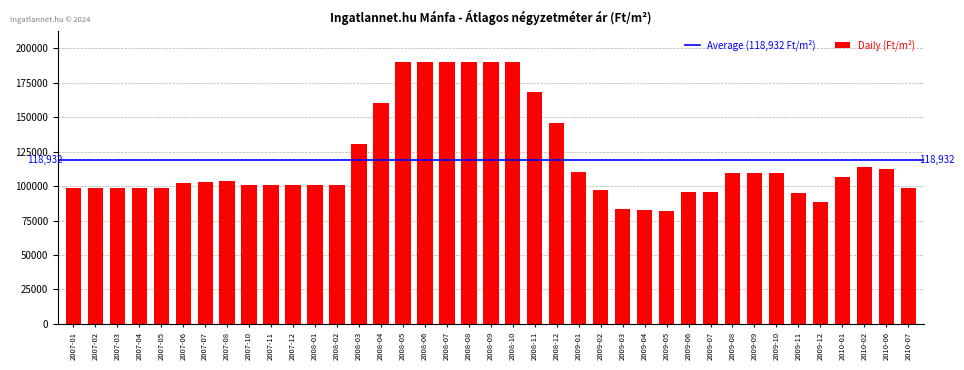

Where is the data nearest to the value 135783?

2008-03